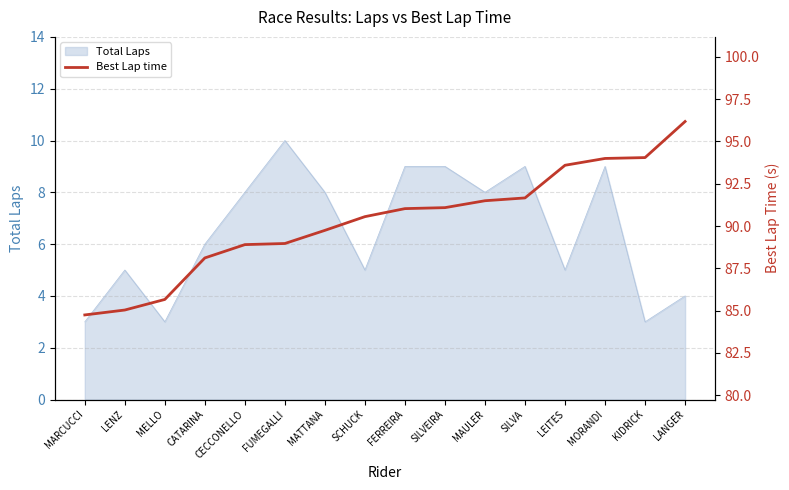

Is it true that the value at MELLO is 135.2?

False